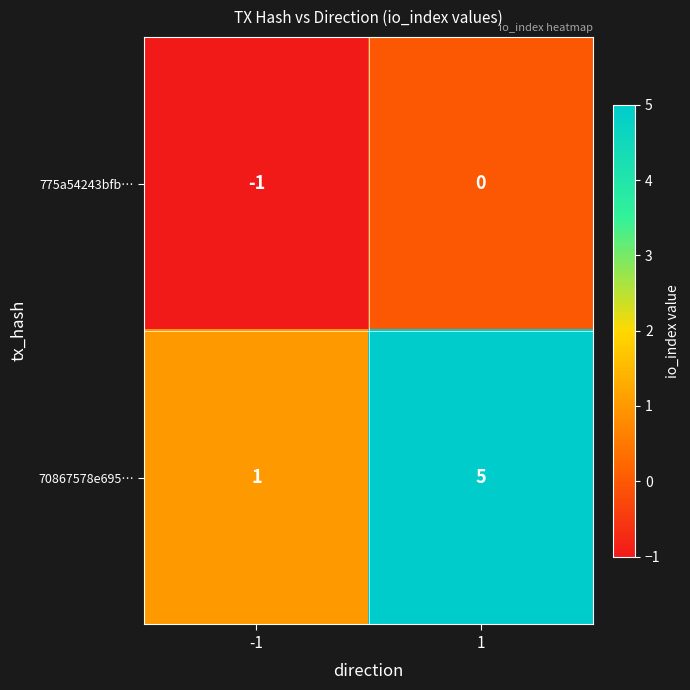

Is it true that 70867578e695… equals 1 at 1?

False